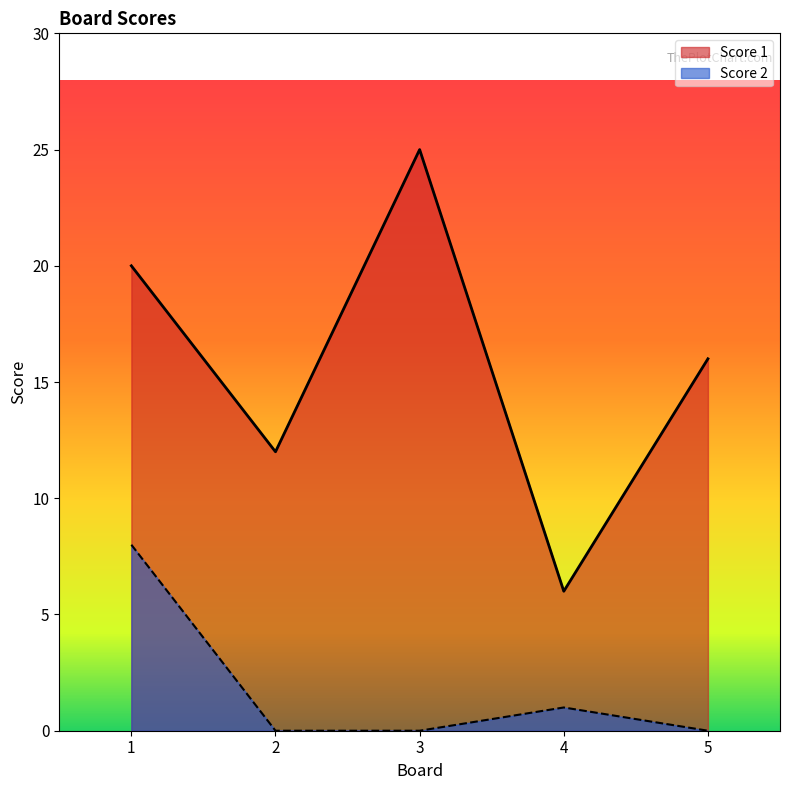

What is the difference between the maximum and minimum values in the Score 1 series?

19